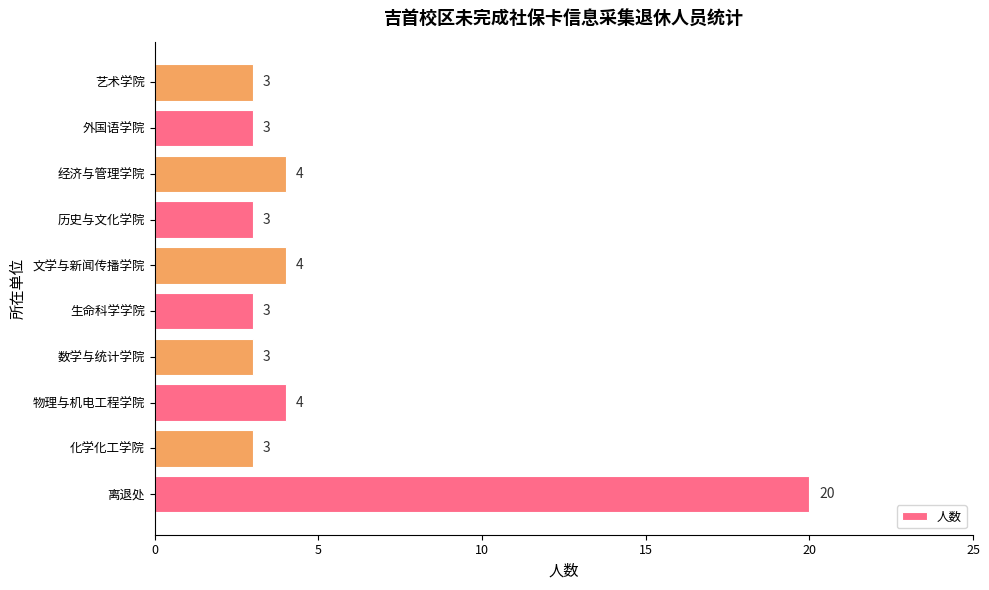

Is it true that the value at 外国语学院 is 2?

False